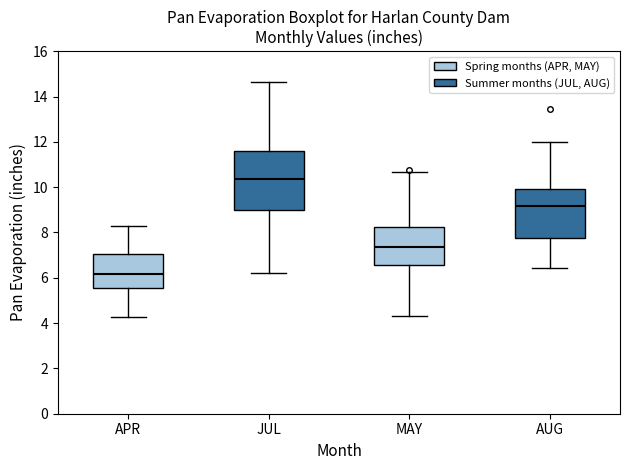

Which box has the lowest median line?

APR